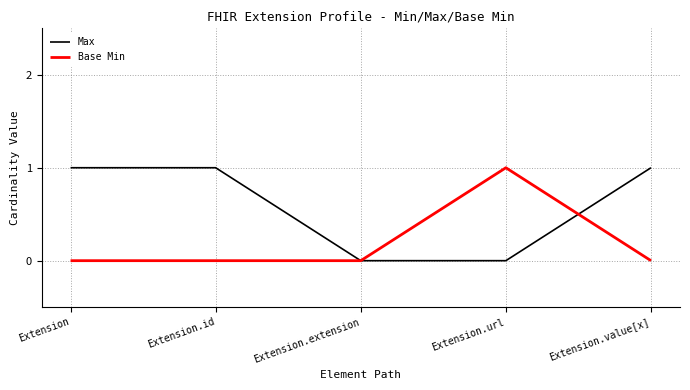

Reading left to right, transcribe all the data shown in this chart.

Max: Extension=1	Extension.id=1	Extension.extension=0	Extension.url=0	Extension.value[x]=1
Base Min: Extension=0	Extension.id=0	Extension.extension=0	Extension.url=1	Extension.value[x]=0